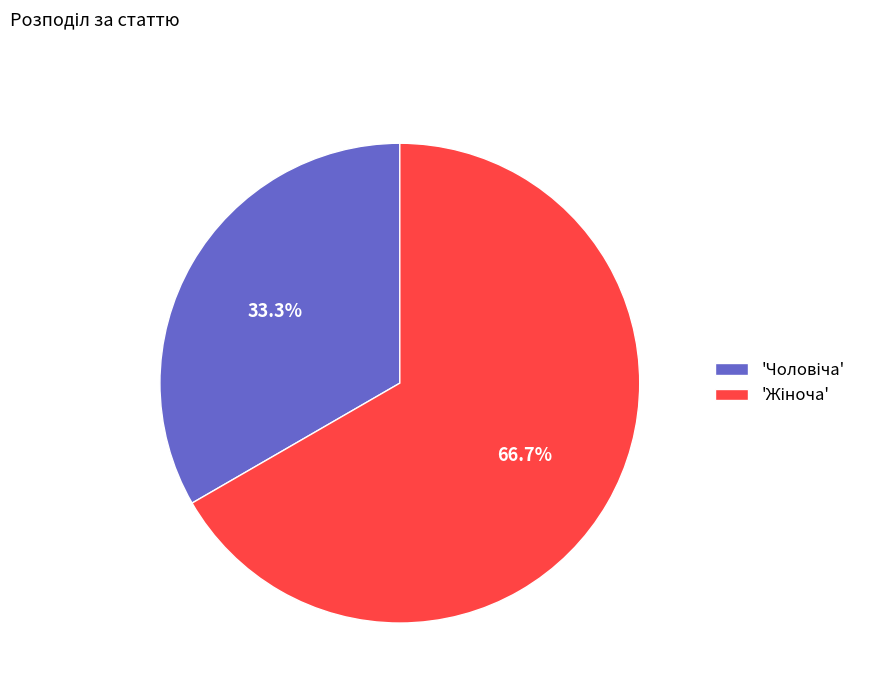

Is there a majority slice in this chart?

Yes